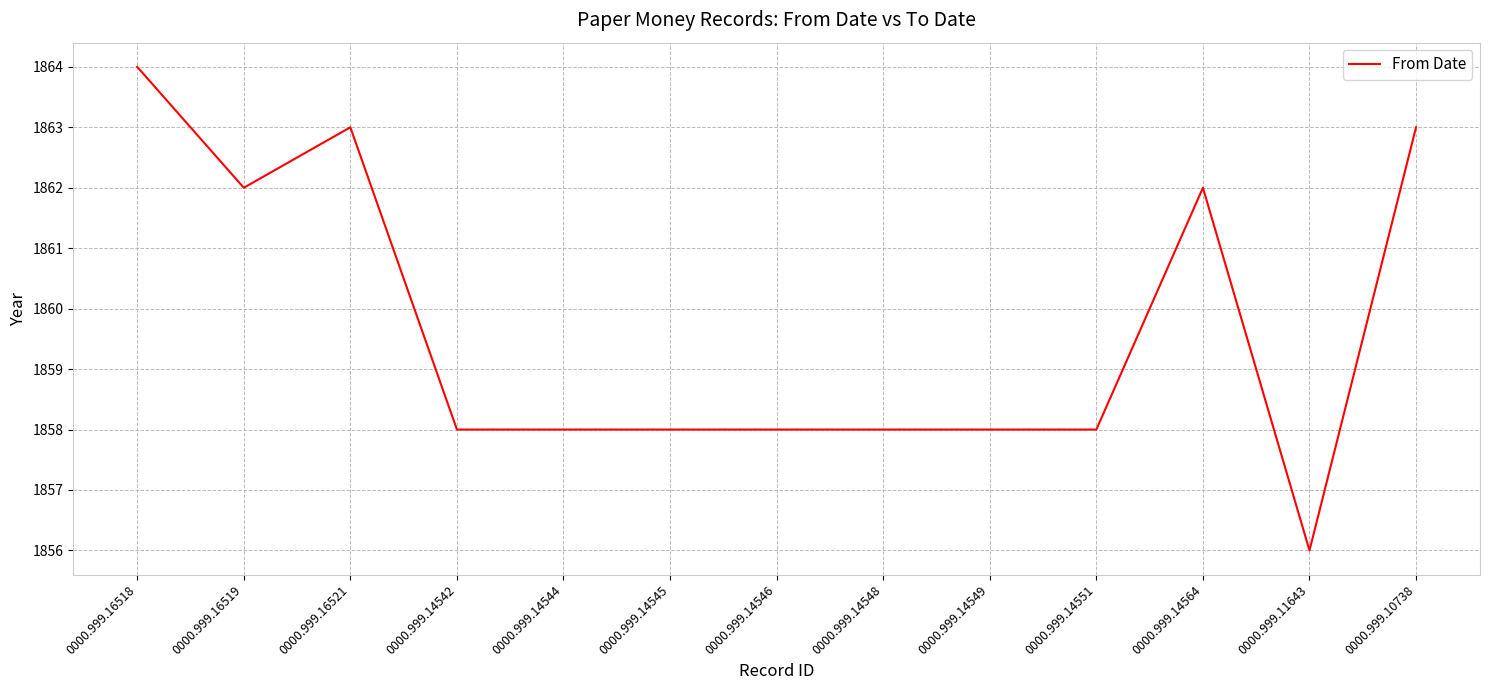

What position from the left is 0000.999.16518?

1